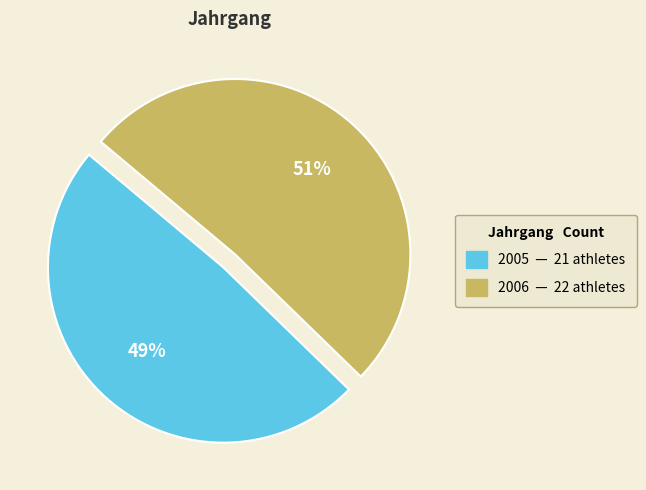

True or false: 2006 accounts for 51% of the total.

True